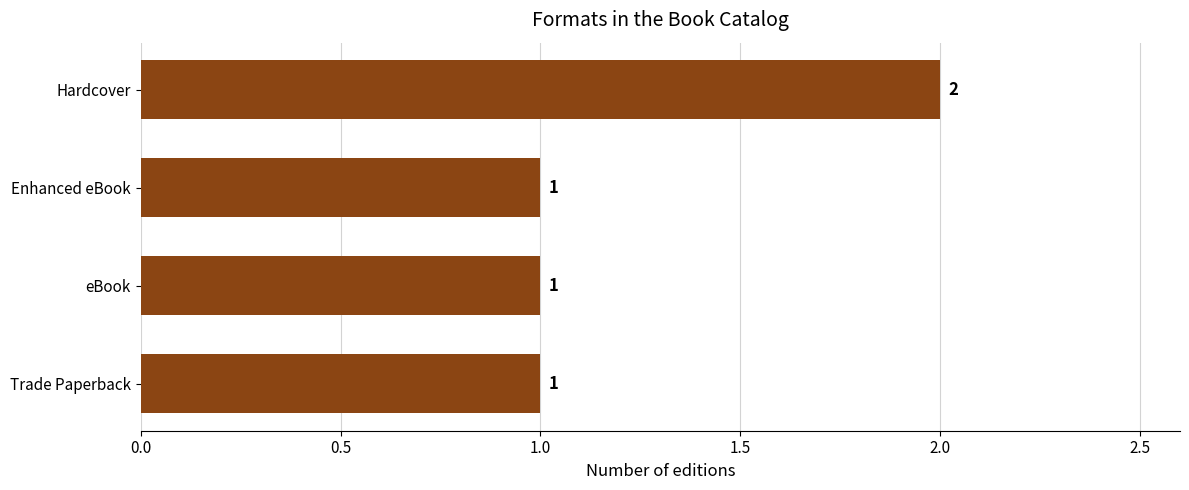

Count the number of categories in the chart.

4